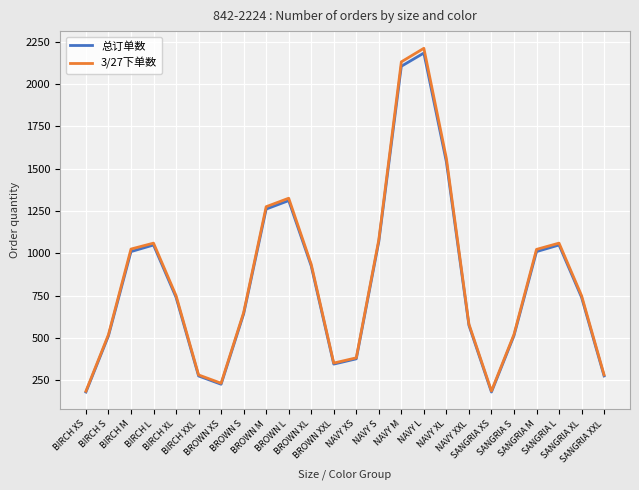

The value of 3/27下单数 at NAVY L is 2210. True or false?

True